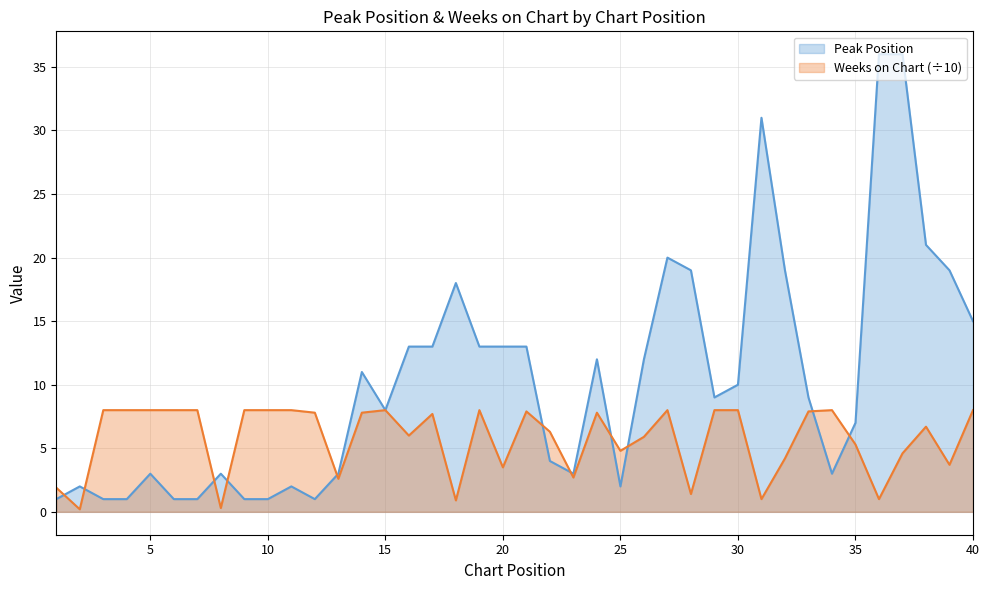

Reading left to right, list all the values displayed in this chart.

Peak Position: 1=1.0	2=2.0	3=1.0	4=1.0	5=3.0	6=1.0	7=1.0	8=3.0	9=1.0	10=1.0	11=2.0	12=1.0	13=3.0	14=11.0	15=8.0	16=13.0	17=13.0	18=18.0	19=13.0	20=13.0	21=13.0	22=4.0	23=3.0	24=12.0	25=2.0	26=12.0	27=20.0	28=19.0	29=9.0	30=10.0	31=31.0	32=19.0	33=9.0	34=3.0	35=7.0	36=36.0	37=36.0	38=21.0	39=19.0	40=15.0
Weeks on Chart: 1=1.9	2=0.2	3=8.0	4=8.0	5=8.0	6=8.0	7=8.0	8=0.3	9=8.0	10=8.0	11=8.0	12=7.8	13=2.6	14=7.8	15=8.0	16=6.0	17=7.7	18=0.9	19=8.0	20=3.5	21=7.9	22=6.3	23=2.7	24=7.8	25=4.8	26=5.9	27=8.0	28=1.4	29=8.0	30=8.0	31=1.0	32=4.2	33=7.9	34=8.0	35=5.3	36=1.0	37=4.6	38=6.7	39=3.7	40=8.0